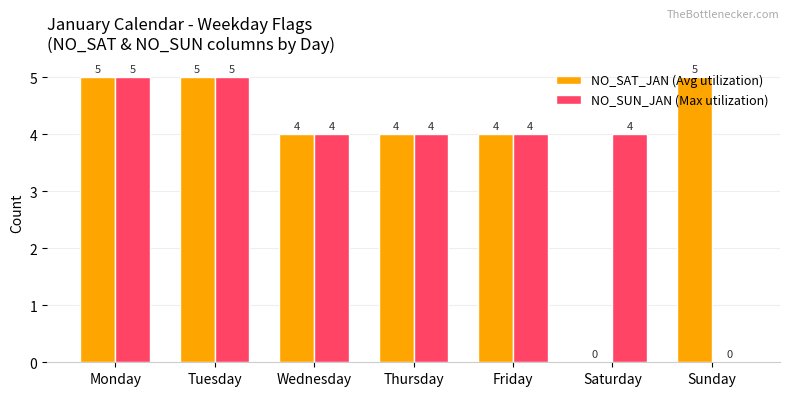

What is the highest value of the NO_SUN_JAN (Max utilization) series?

5